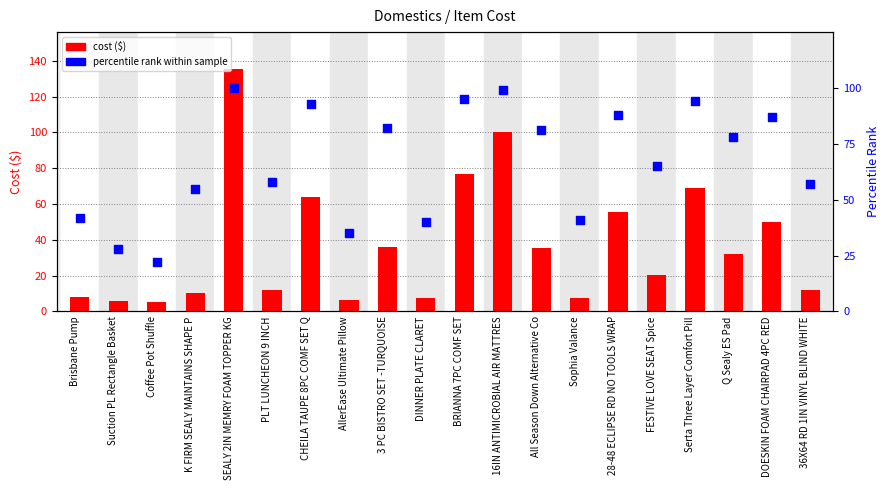

At how many categories does at least one series exceed 11?

20